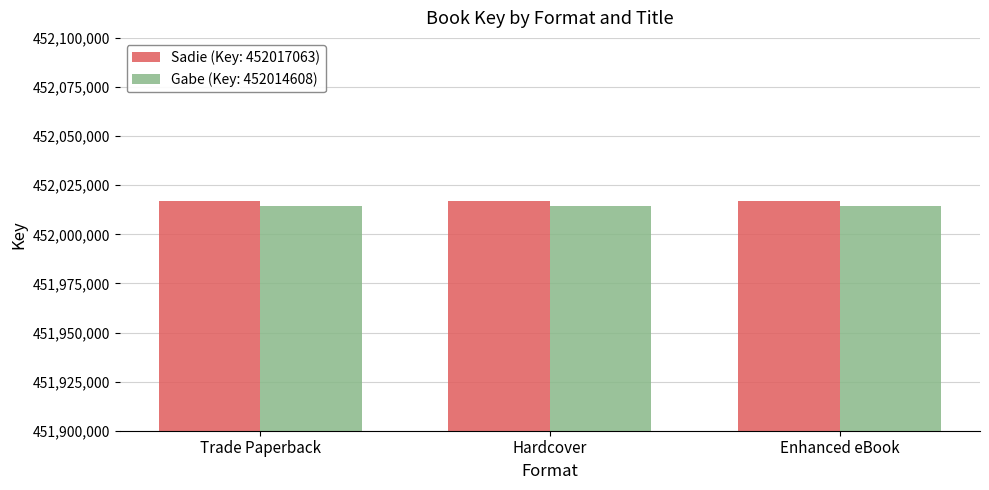

Does the chart contain any negative values?

No